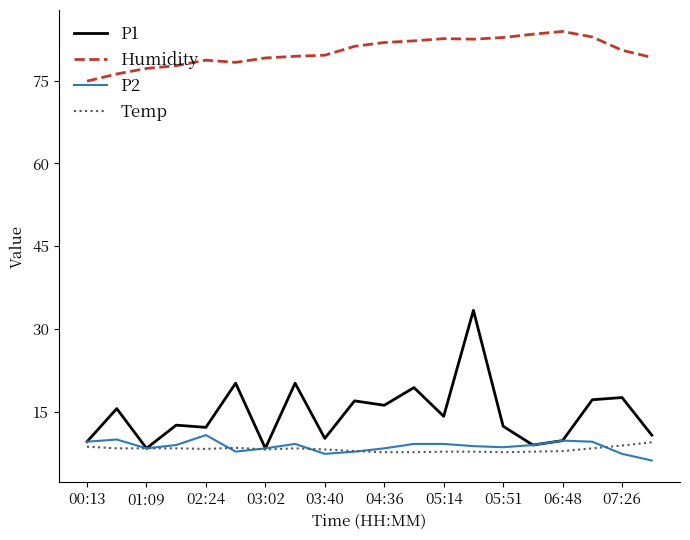

What is the lowest value of the Temp series?

7.7